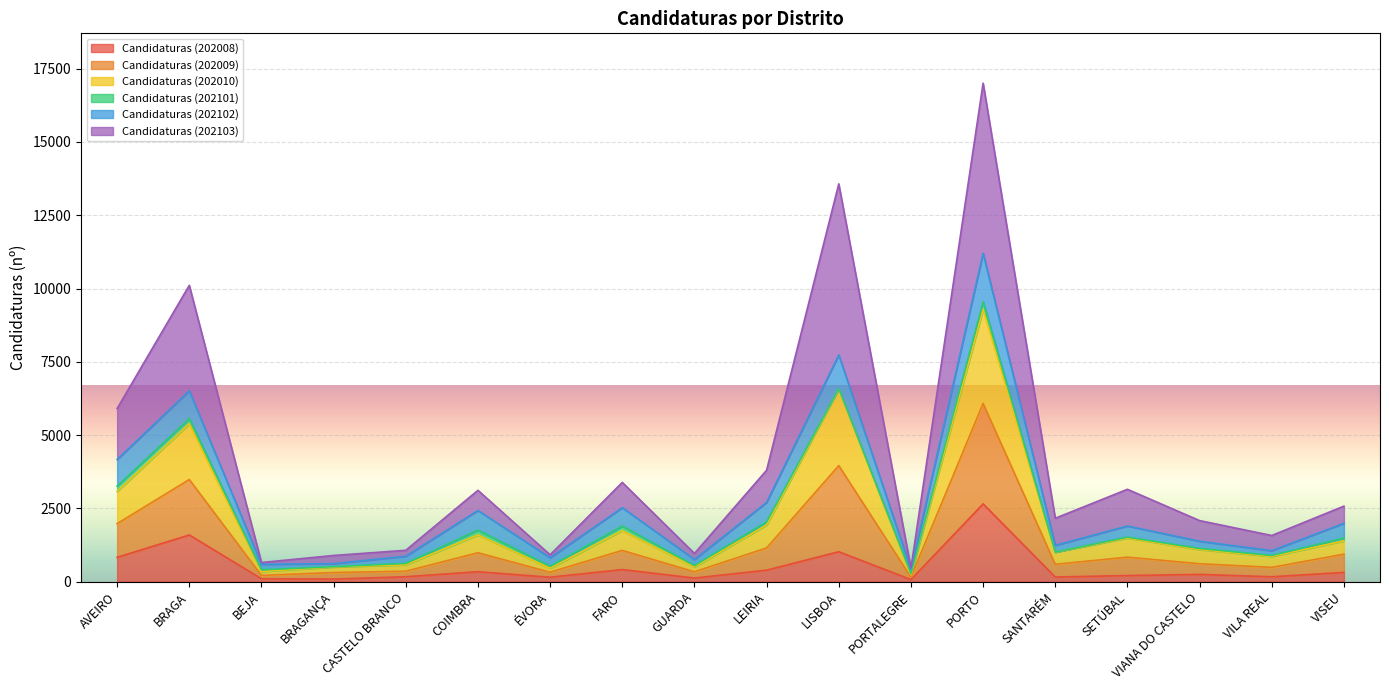

What are all the series names shown in the legend?

Candidaturas (202008), Candidaturas (202009), Candidaturas (202010), Candidaturas (202101), Candidaturas (202102), Candidaturas (202103)